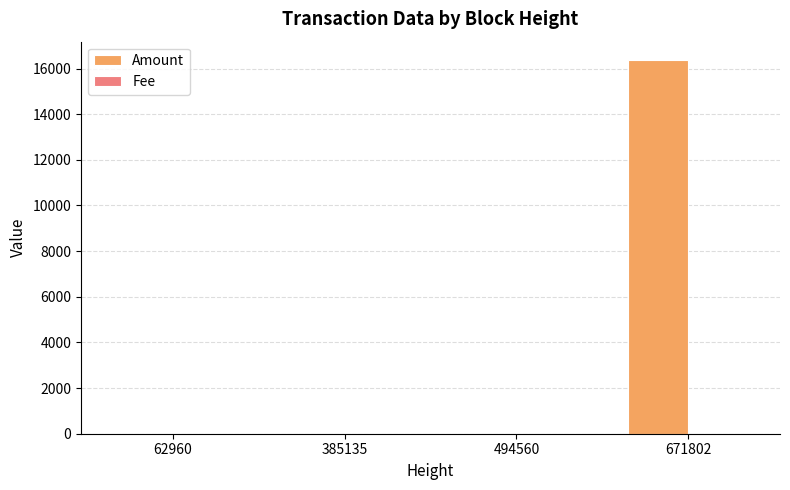

True or false: Amount has a value of 16360.0 at 671802.

True